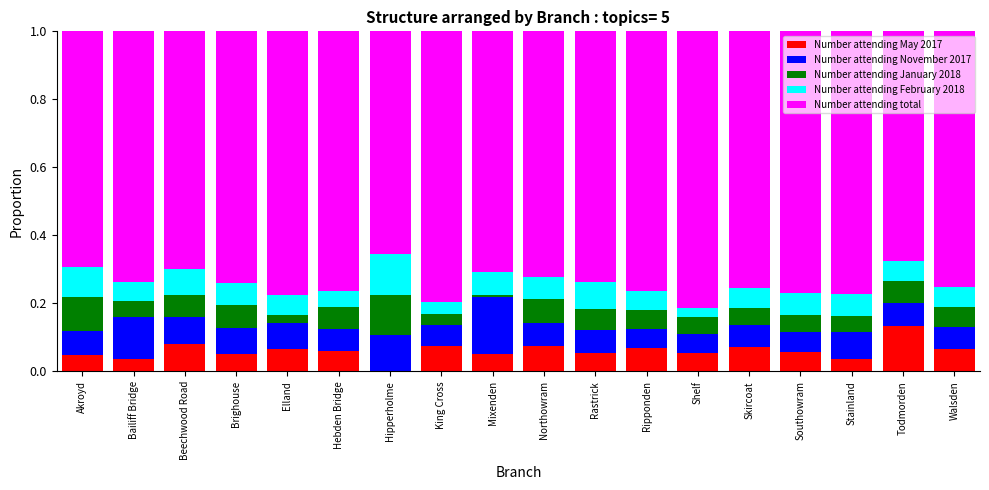

What are all the series names shown in the legend?

Number attending May 2017, Number attending November 2017, Number attending January 2018, Number attending February 2018, Number attending total